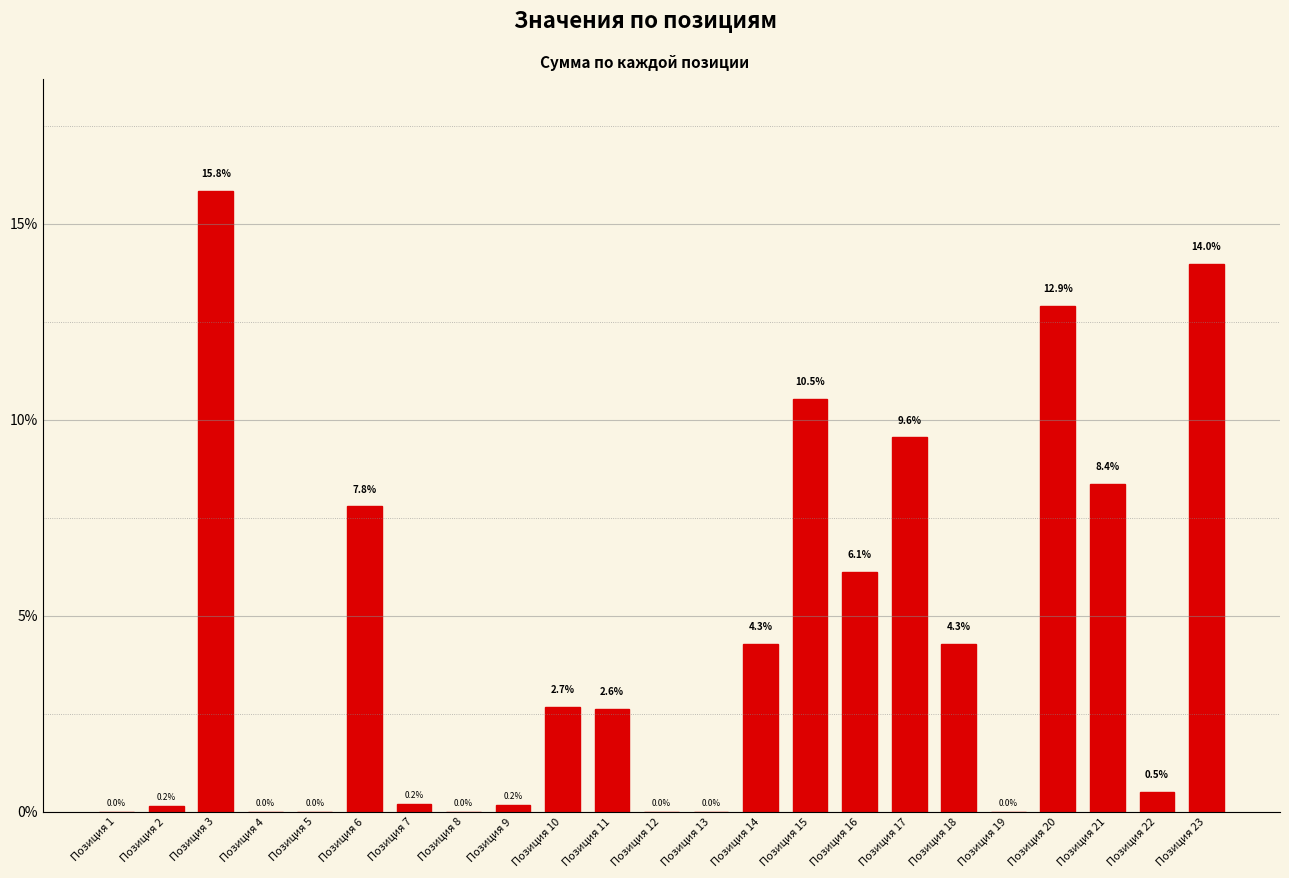

At which category does the chart reach its peak across all series?

Позиция 3